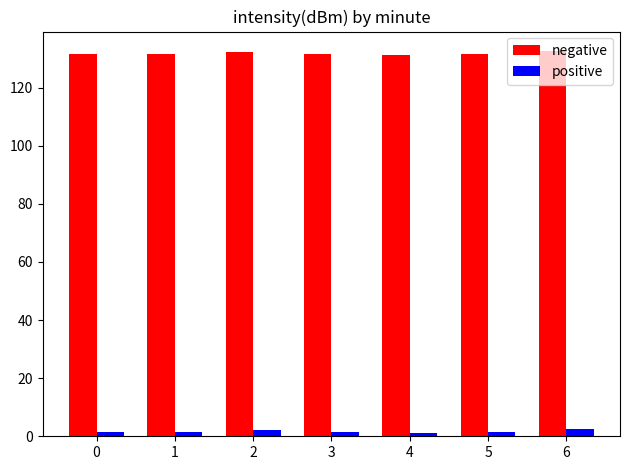

What is the spread (max minus min) of values at 1?

130.0